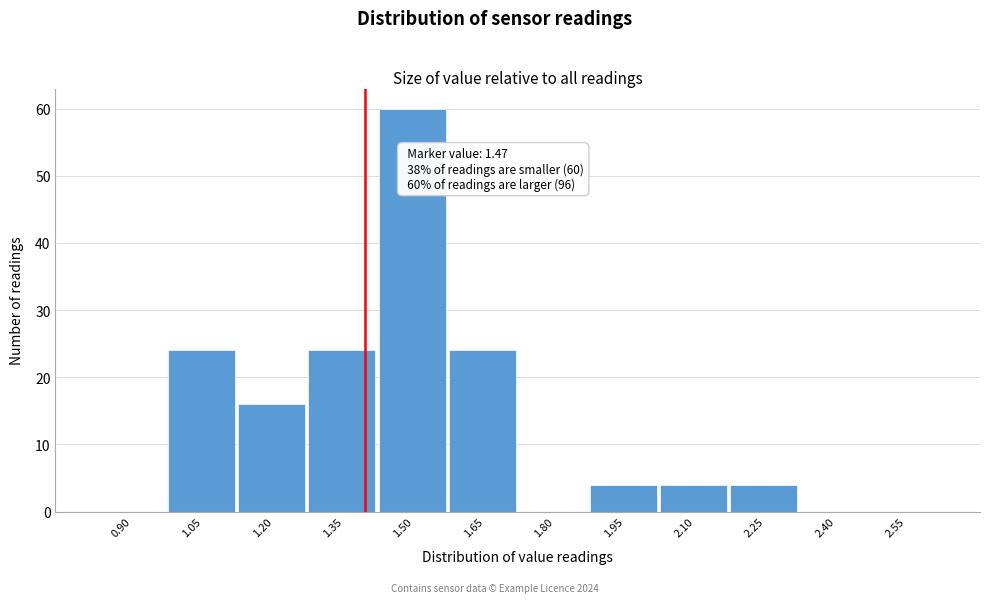

Reading left to right, list all the values displayed in this chart.

0.90=0	1.05=24	1.20=16	1.35=24	1.50=60	1.65=24	1.80=0	1.95=4	2.10=4	2.25=4	2.40=0	2.55=0